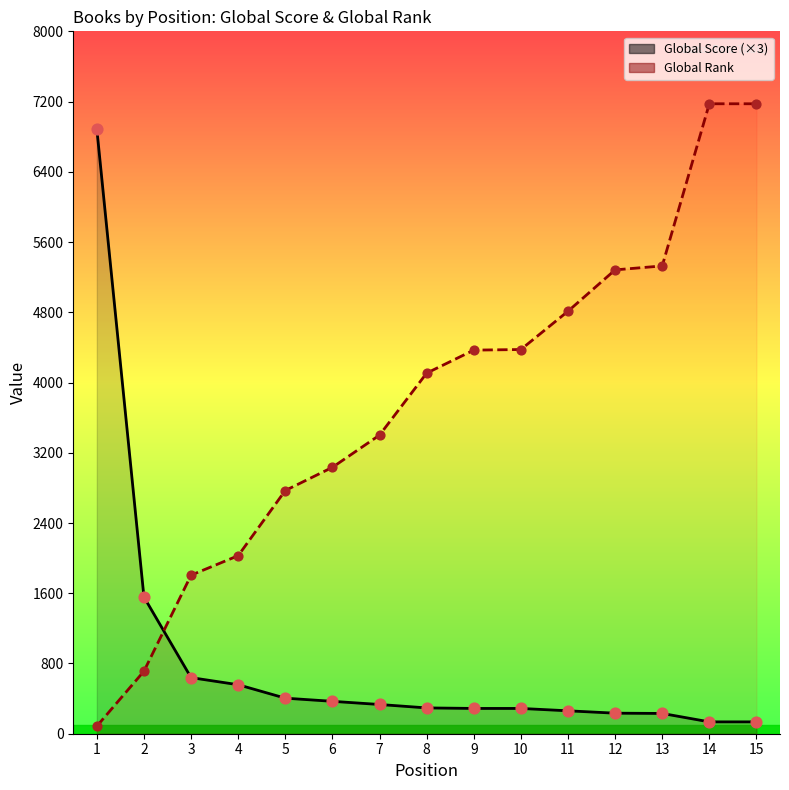

Which series has the largest total across all categories?

Global Rank (line)